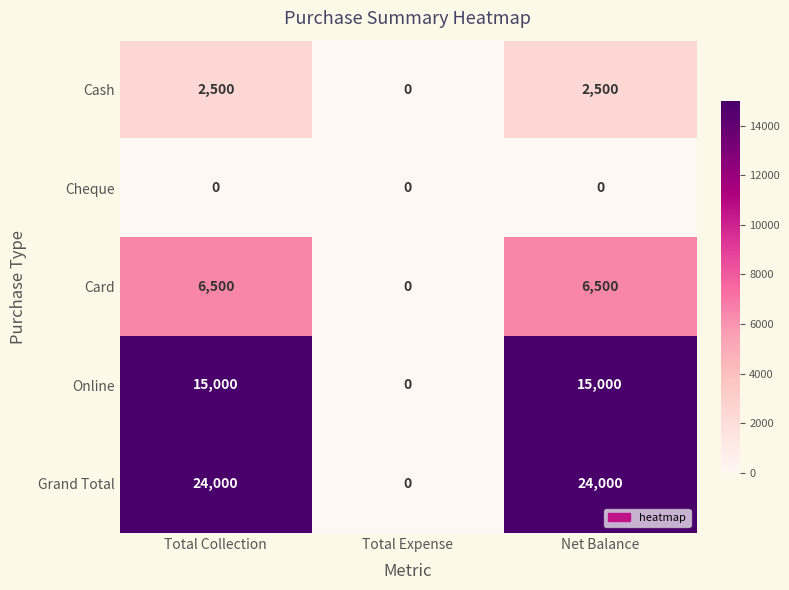

What is the total value across all series at Total Collection?

48000